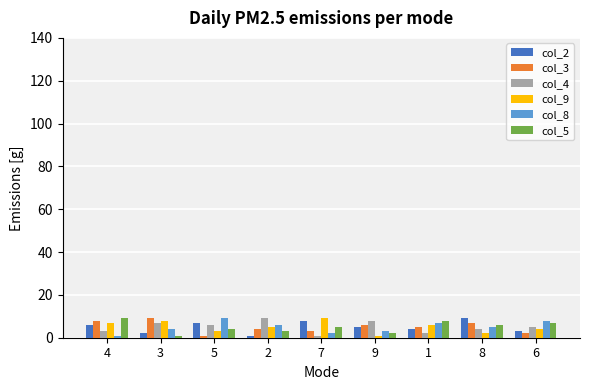

What are all the series names shown in the legend?

col_2, col_3, col_4, col_9, col_8, col_5